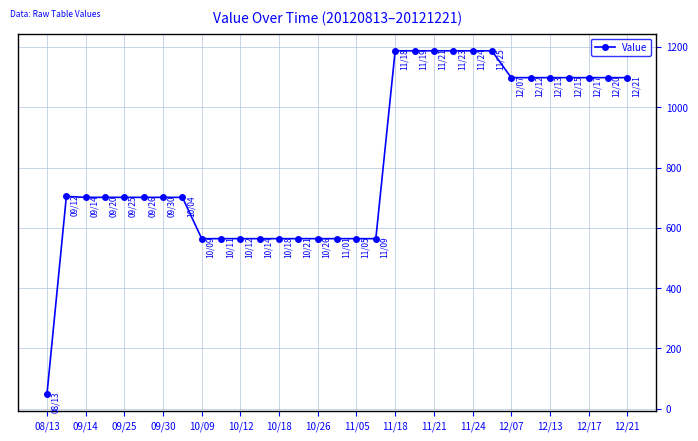

What is the minimum value shown in the chart?

50